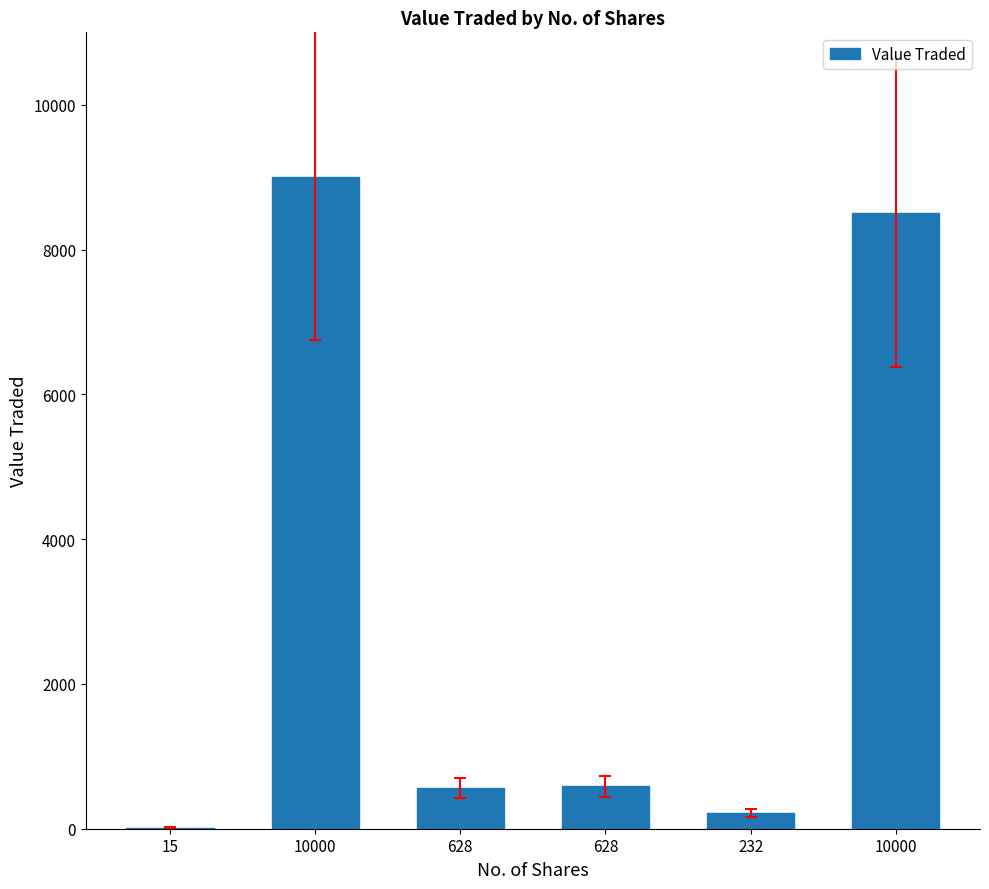

Which category has the highest value across all series?

10000